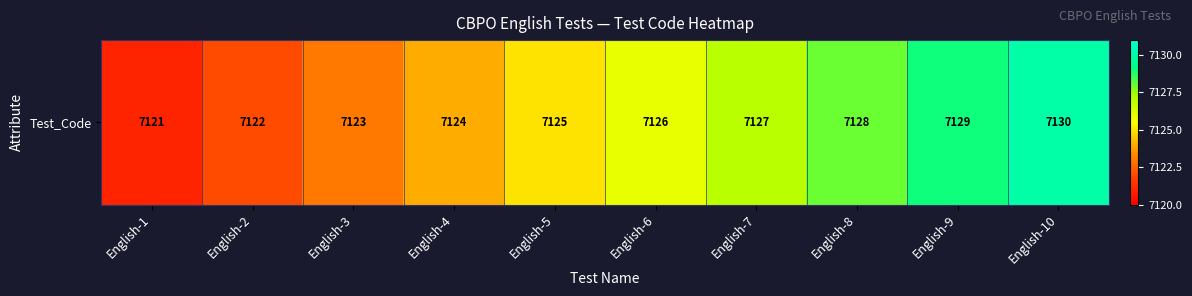

Reading right to left, transcribe all the data shown in this chart.

English-10=7130	English-9=7129	English-8=7128	English-7=7127	English-6=7126	English-5=7125	English-4=7124	English-3=7123	English-2=7122	English-1=7121